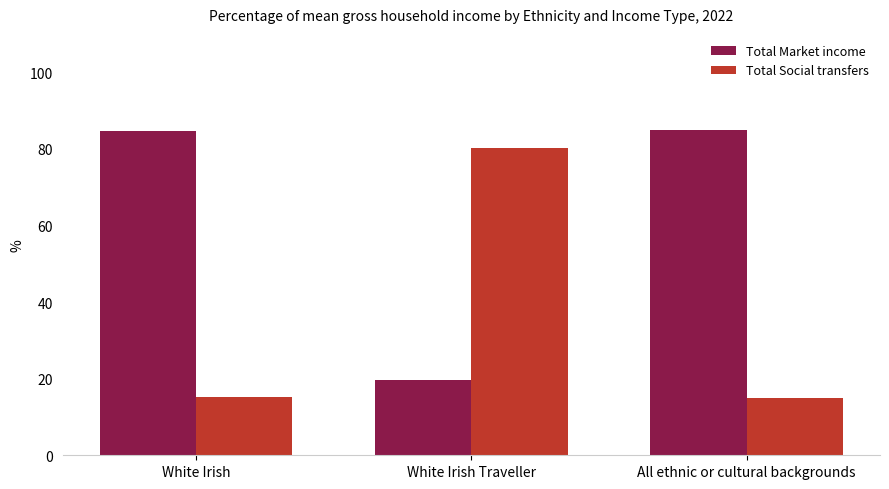

Rank the series by their average value, from lowest to highest.

Total Social transfers, Total Market income